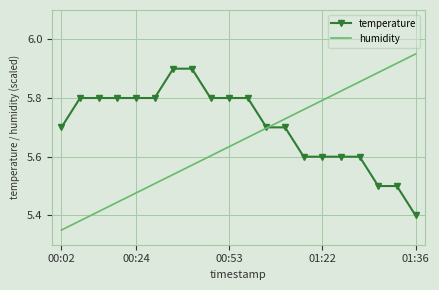

Which series has the widest spread of values?

humidity